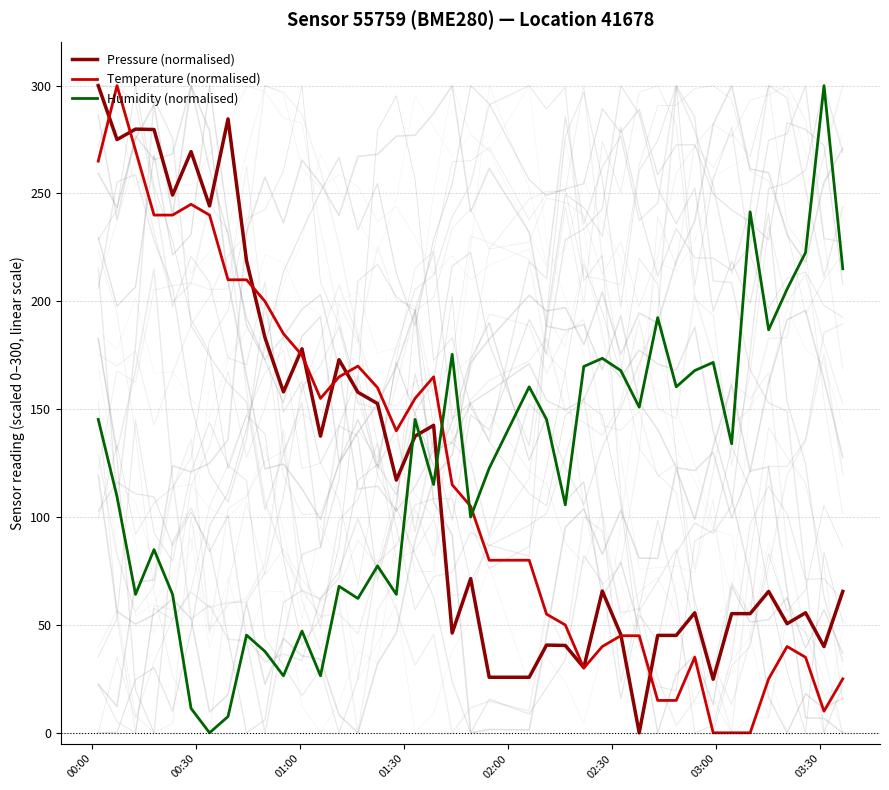

How many times do Pressure (normalised) and Temperature (normalised) cross each other?

10